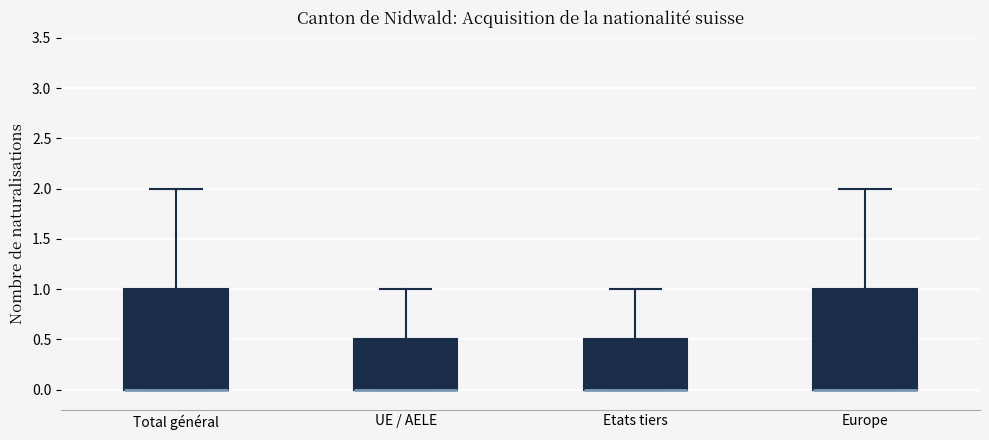

Reading left to right, read every box against the y-axis: the position of its median line, the range the box covers, and the ends of its whiskers. The values are not printed on the chart, so give them approximately, as read against the axis.

Total général: median 0.0 (drawn on the box's lower edge), box 0.0 to 1.0, whiskers 0.0 to 2.0
UE / AELE: median 0.0 (drawn on the box's lower edge), box 0.0 to 0.5, whiskers 0.0 to 1.0
Etats tiers: median 0.0 (drawn on the box's lower edge), box 0.0 to 0.5, whiskers 0.0 to 1.0
Europe: median 0.0 (drawn on the box's lower edge), box 0.0 to 1.0, whiskers 0.0 to 2.0